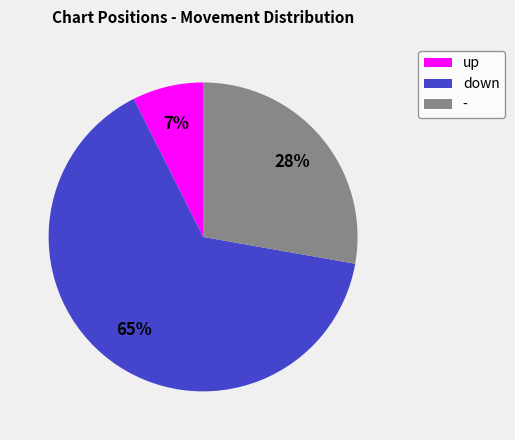

Is it true that up is 7% of the pie?

True